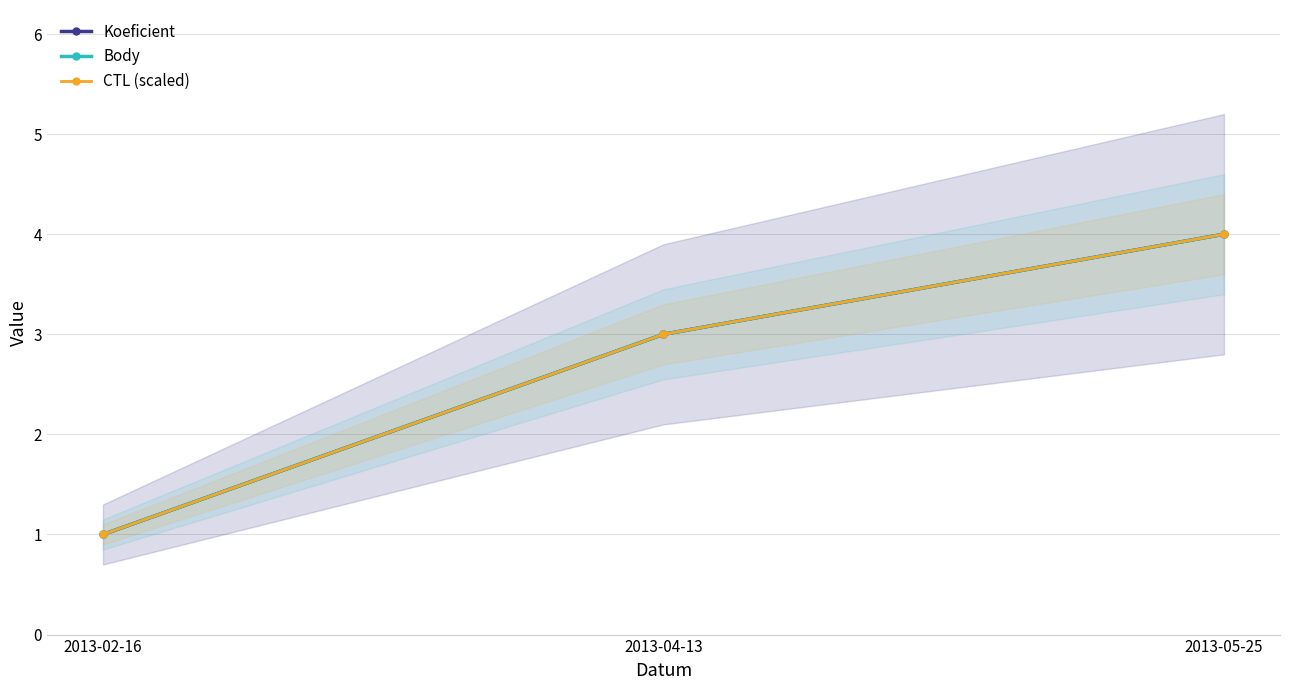

How many CTL (scaled) values are between 1 and 4?

3